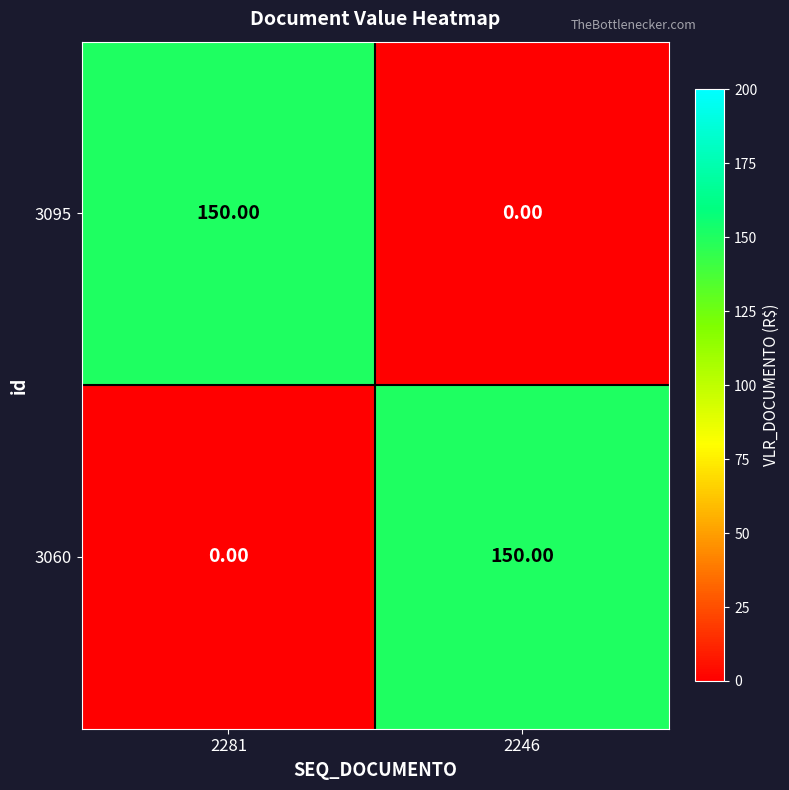

What is the sum of the 3095 values at 2246 and 2281?

150